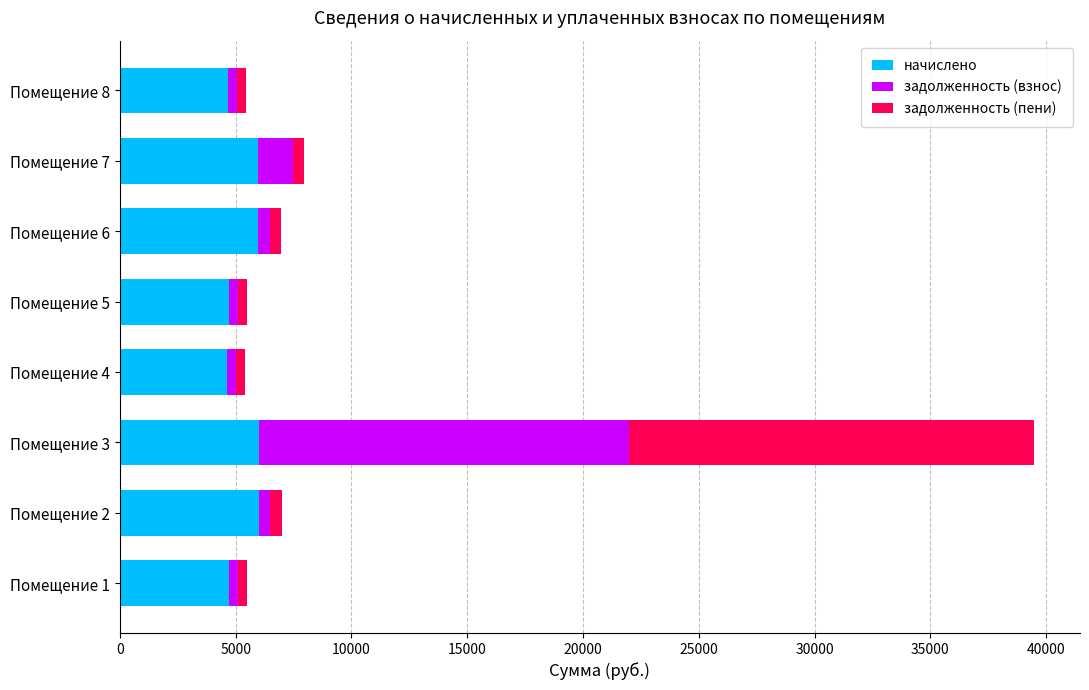

What is the difference between the maximum and second lowest values in the начислено series?

1321.0